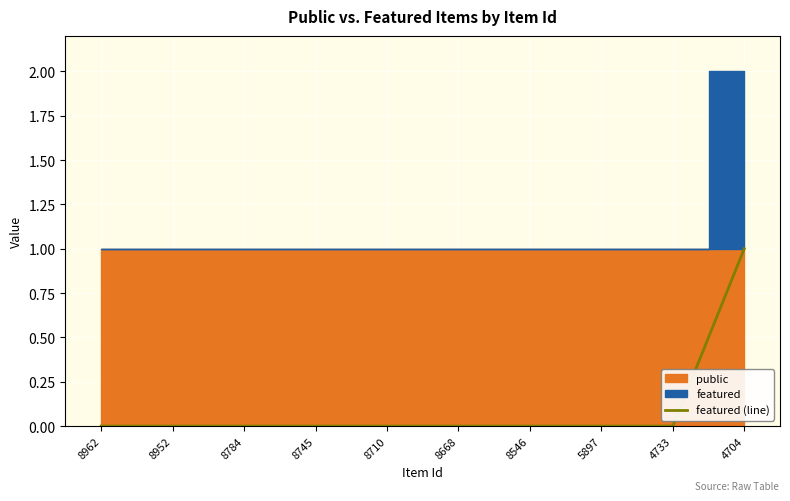

Is it true that the value at 8952 is 0?

True